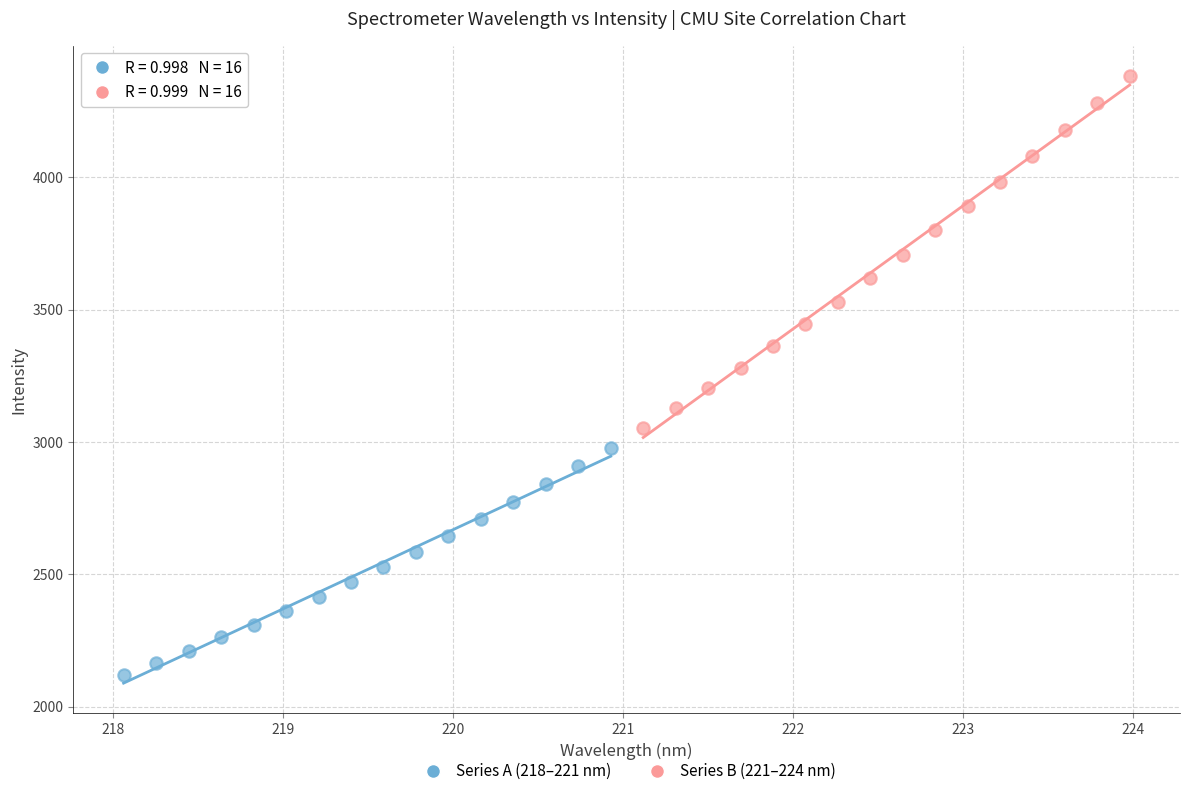

Which series contains the lowest Y value?

Series A (218–221 nm)